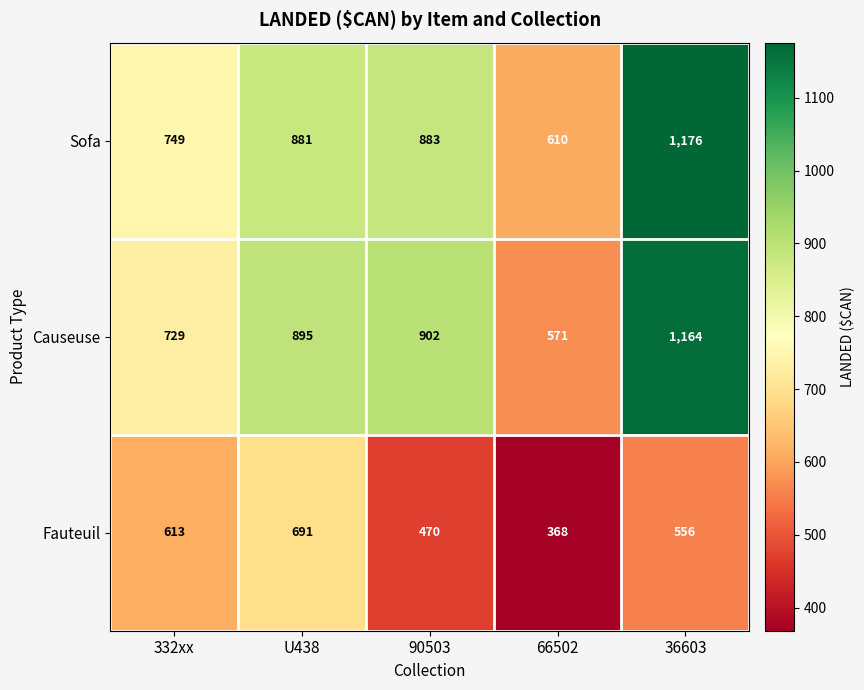

What is the spread (max minus min) of values at 90503?

432